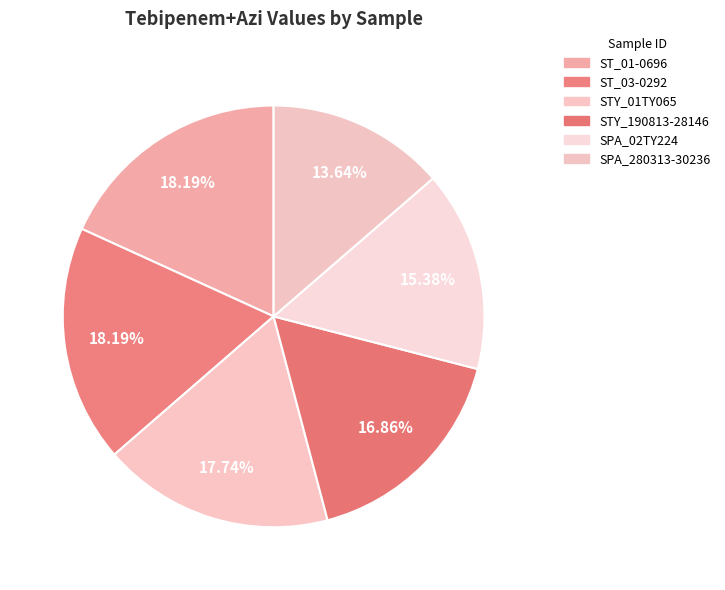

Count the number of slices in the pie.

6